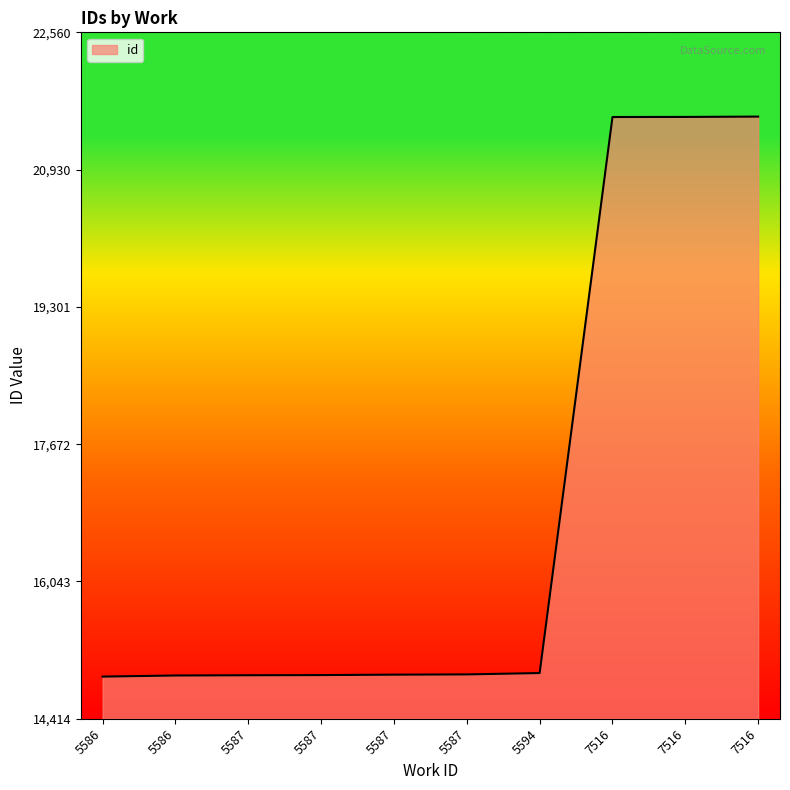

What is the change in value from 5586 to 7516?

+6628